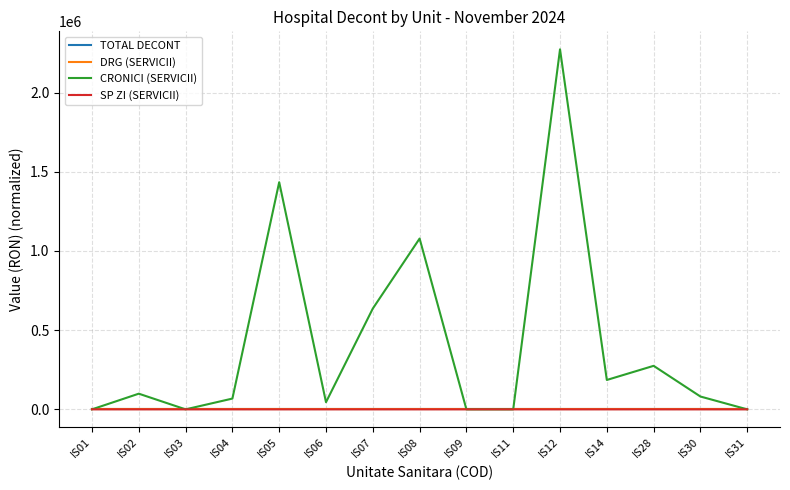

Which series ends up on top after the final intersection of DRG (SERVICII) and SP ZI (SERVICII)?

DRG (SERVICII)